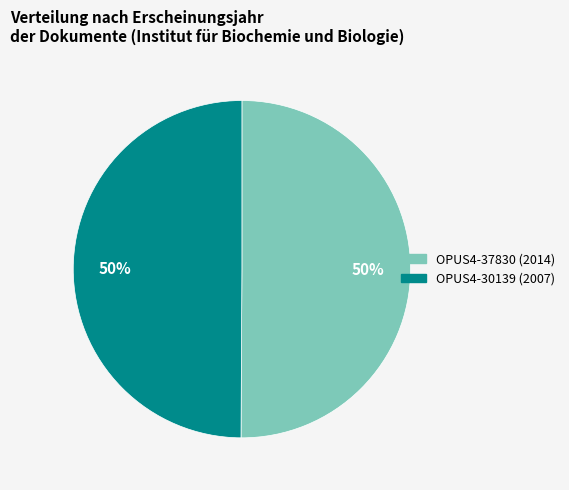

To the nearest percent, what percentage of the pie is OPUS4-30139?

50%